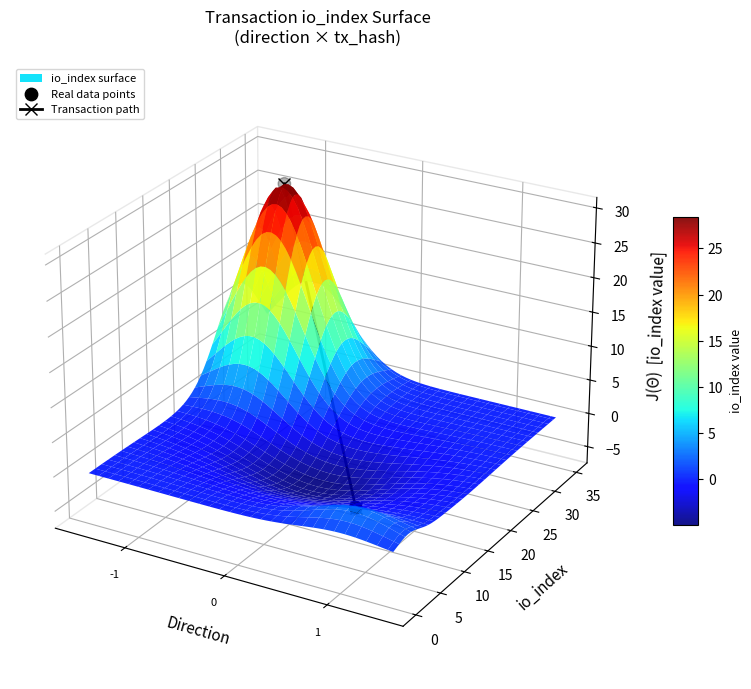

Count the Real data points values in the range 0 to 1.

1